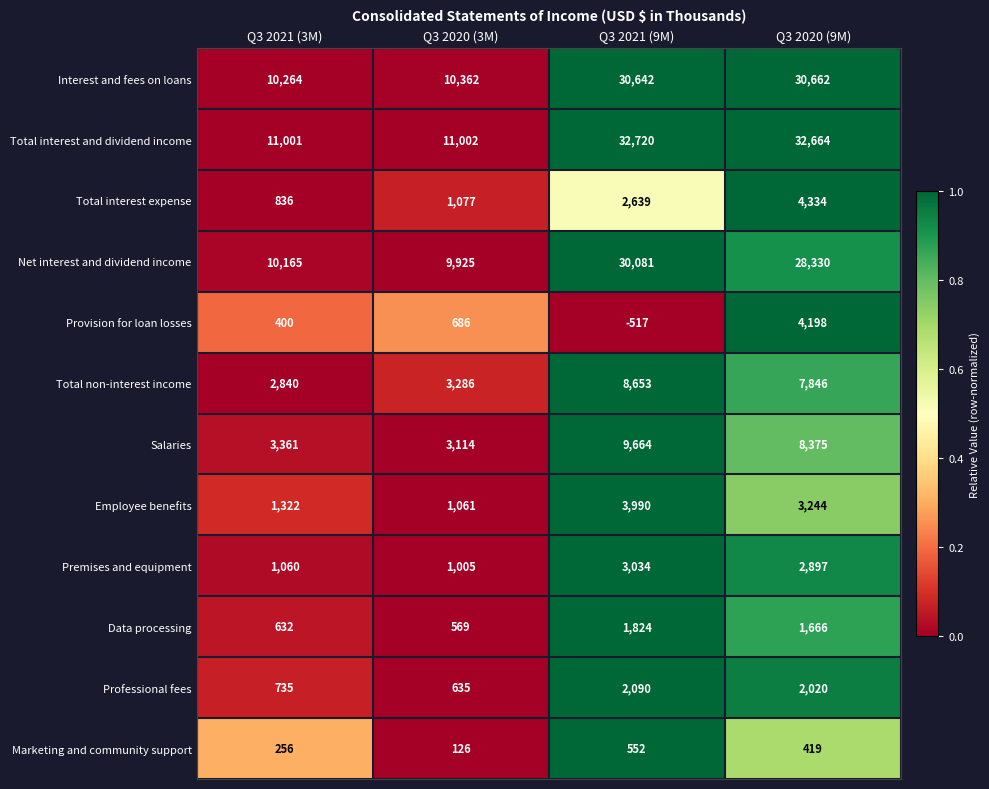

How many distinct data groups are displayed?

12